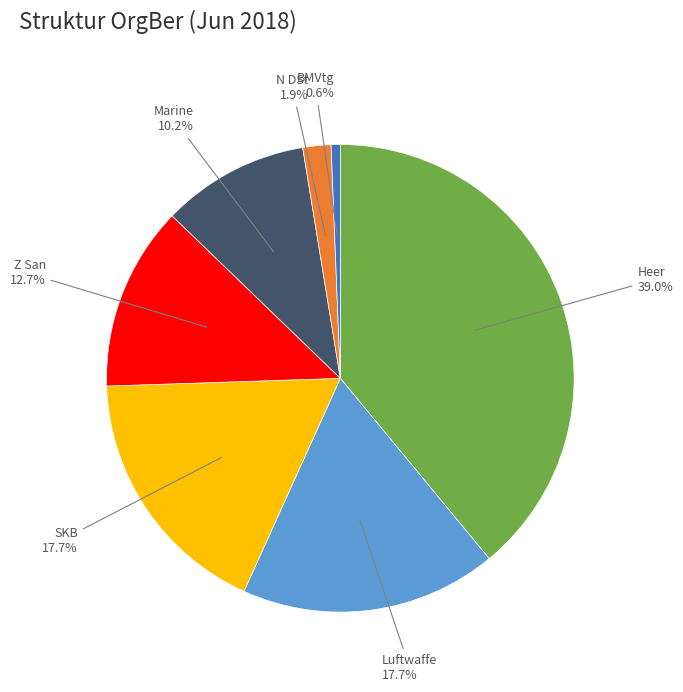

Is there any slice that represents more than half of the pie?

No